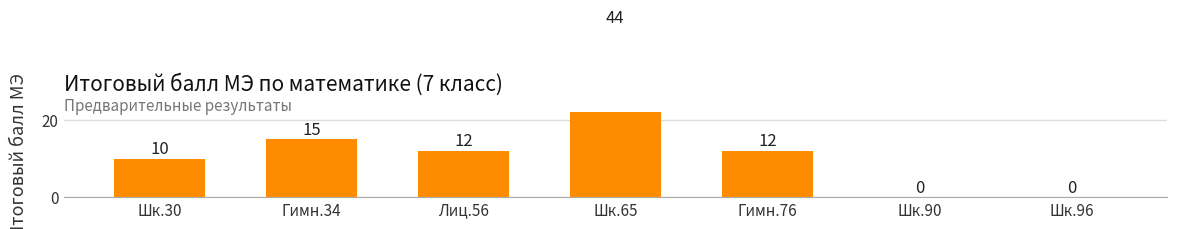

Between Шк.96 and Шк.30, which is larger?

Шк.30